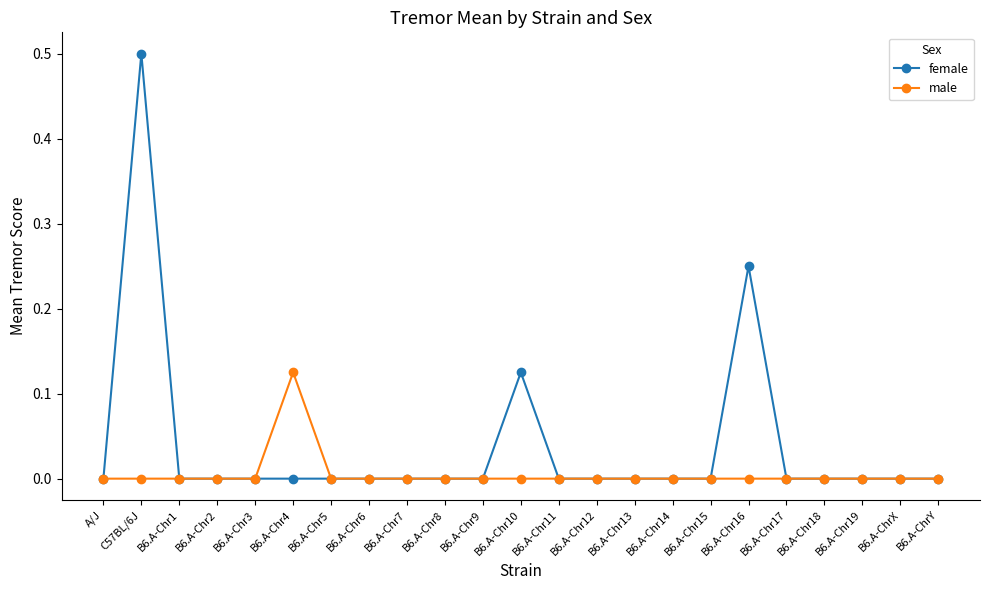

How many data points does each series have?

23